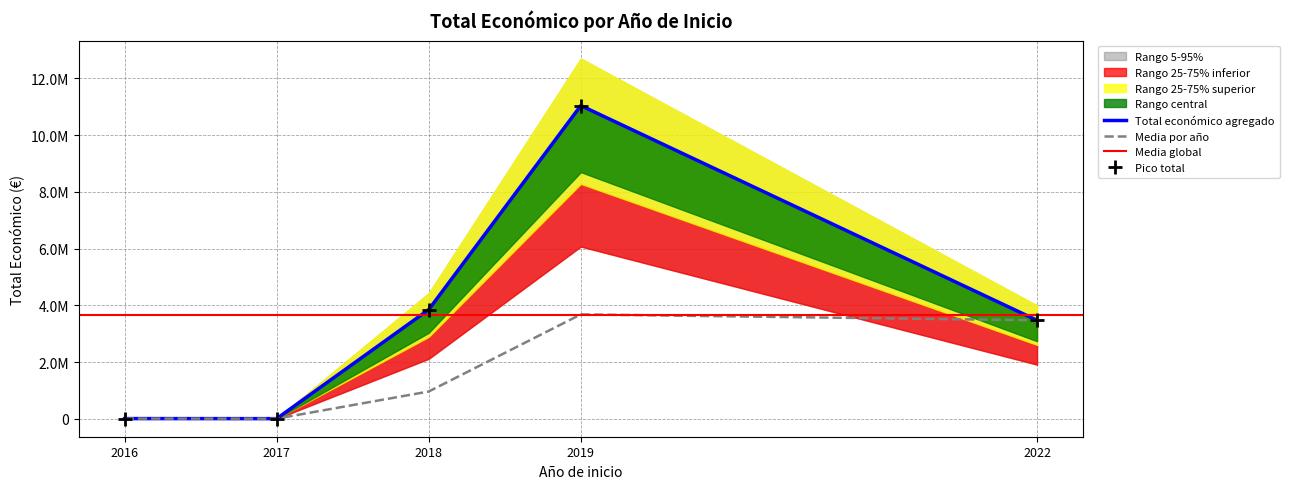

What is the smallest value displayed?

5760